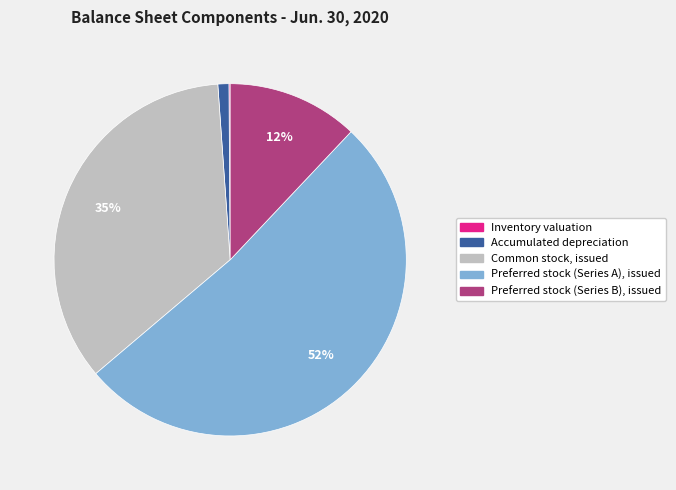

The Preferred stock (Series B), issued slice represents 23% of the pie. True or false?

False